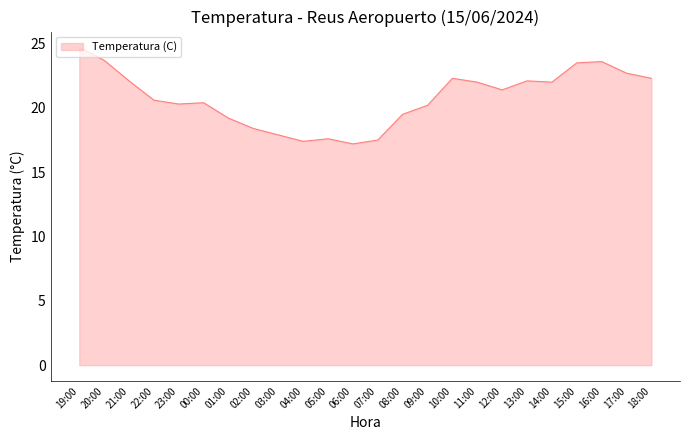

Read the value at 05:00.

17.6